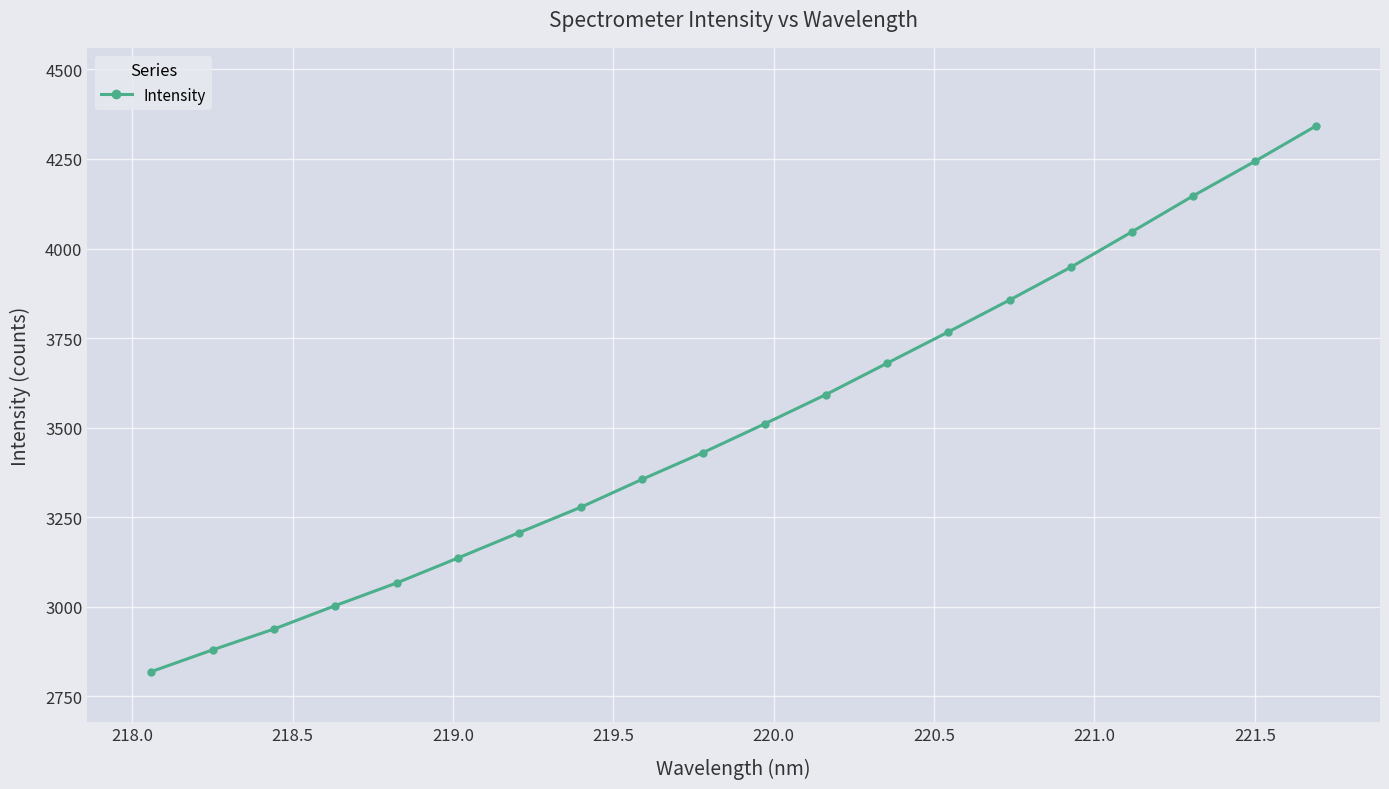

How many data points are less than 3510?

10